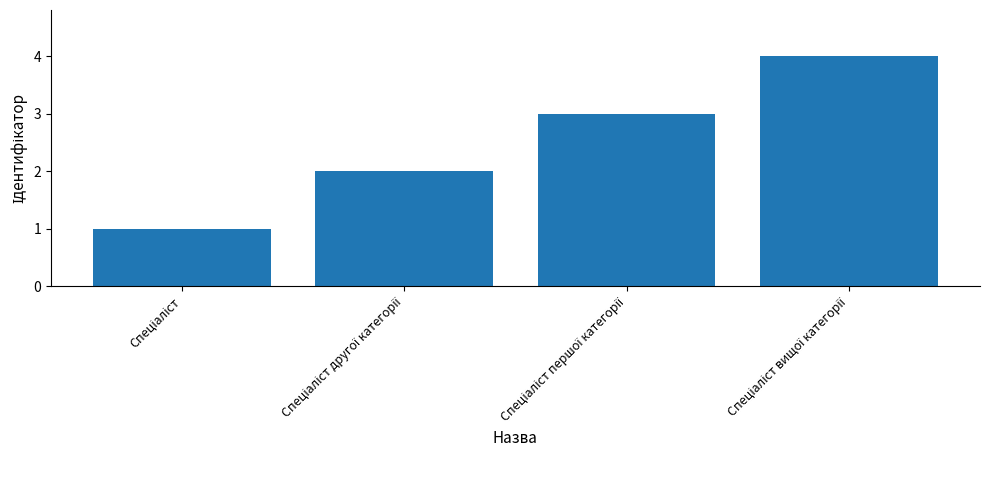

What is the sum of all values?

10